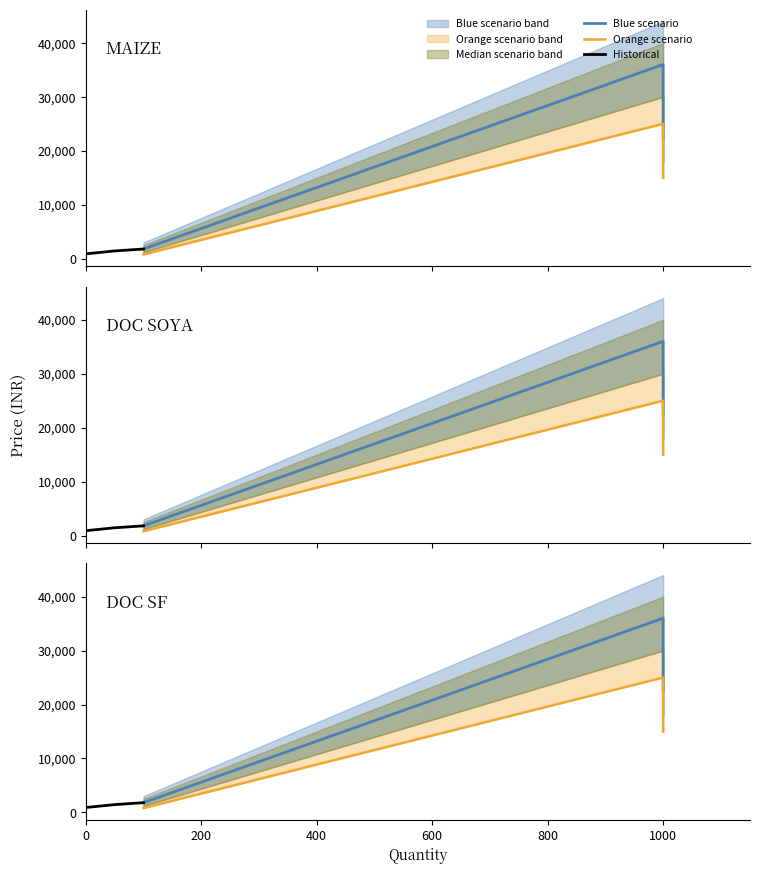

Is the value of Historical at 0 greater than the value of Blue scenario at 0?

No